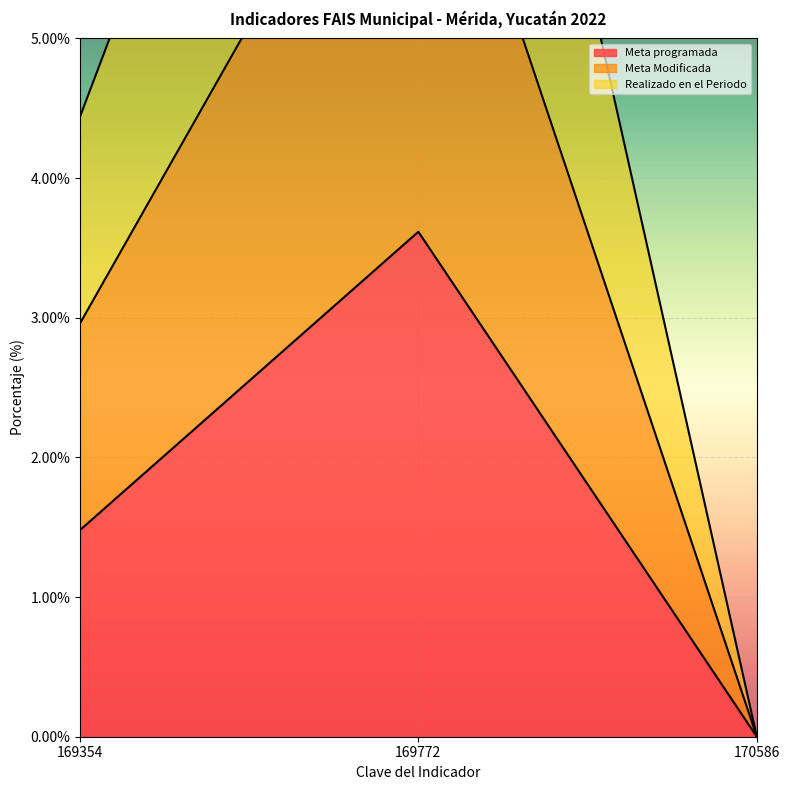

How many positive values does the Meta programada series have?

2